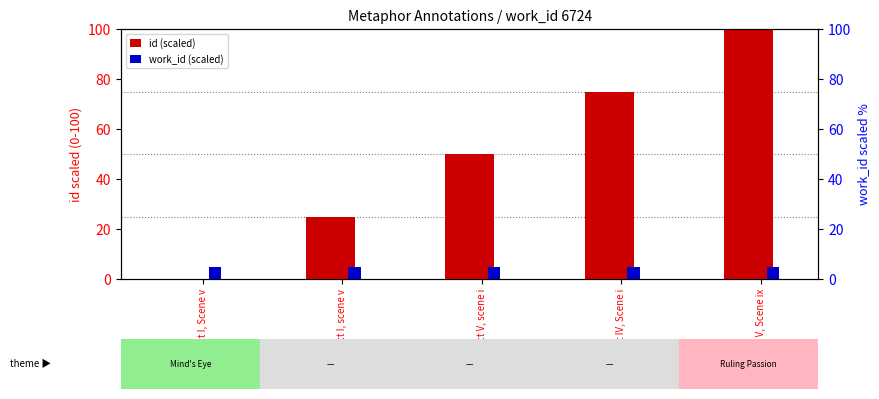

Where is work_id (scaled) nearest to the value 5?

Act I, Scene v